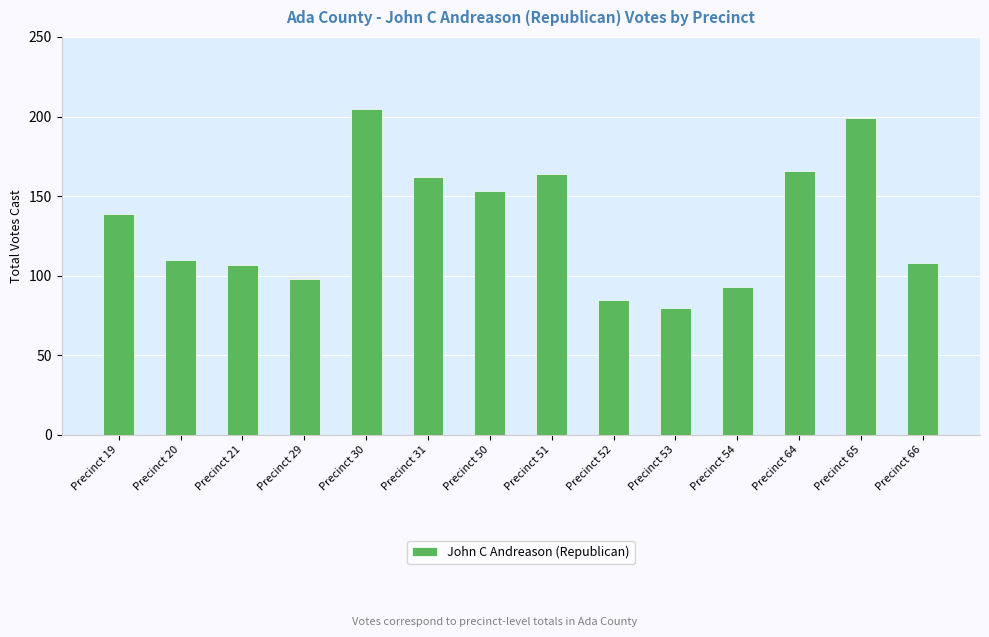

What is the average value?

134